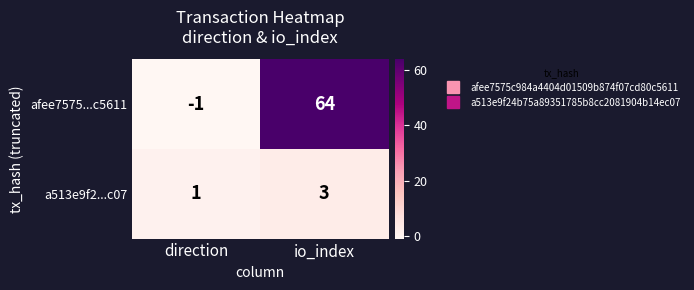

What is the average value of the afee7575...c5611 series?

32